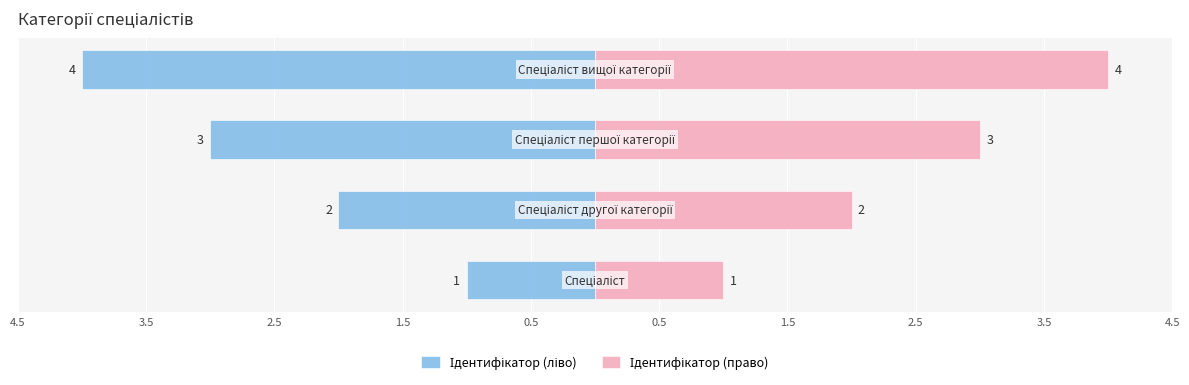

What is the approximate value of Ідентифікатор (право) at 3.5?

2